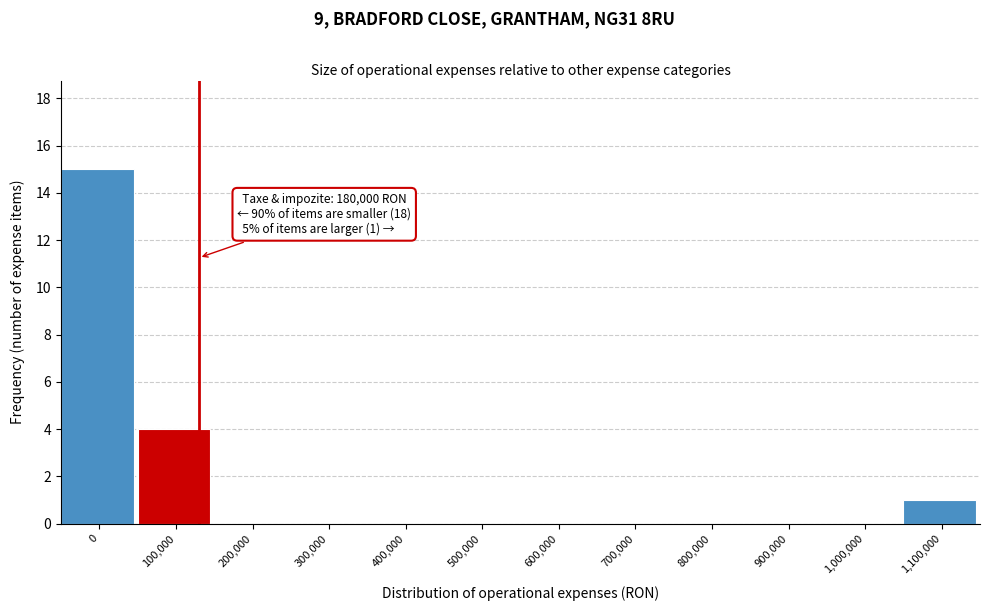

Reading left to right, what are all the values shown in this chart?

0=15	100,000=4	200,000=0	300,000=0	400,000=0	500,000=0	600,000=0	700,000=0	800,000=0	900,000=0	1,000,000=0	1,100,000=1